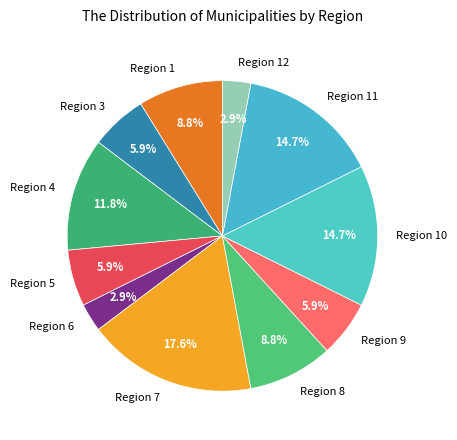

What is the largest slice in the pie chart?

Region 7